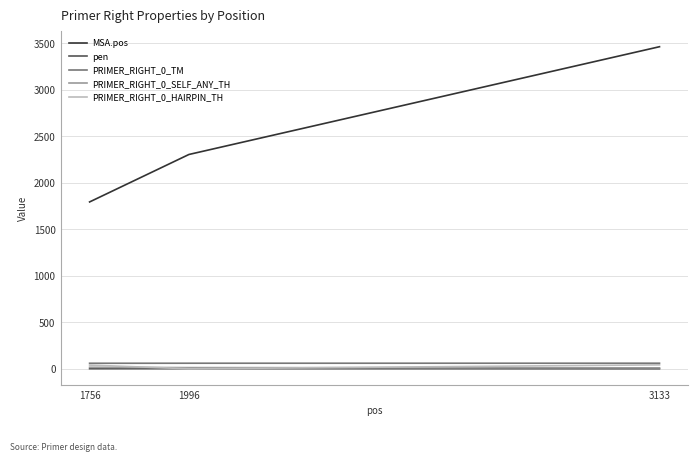

How many lines are shown in the chart?

5